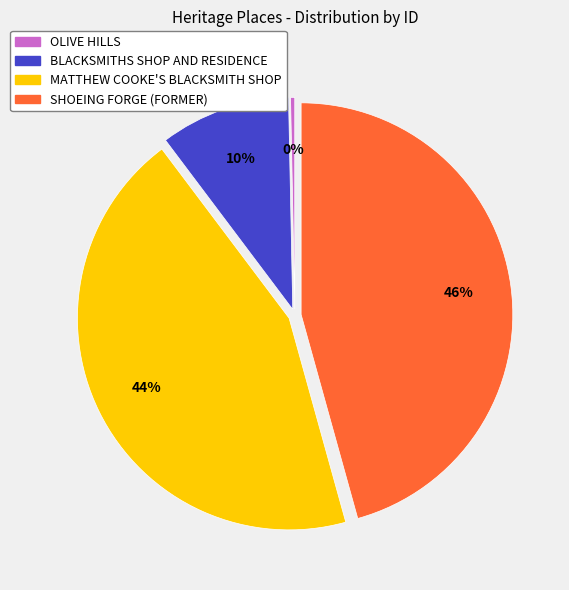

Which category has the smallest portion of the pie?

OLIVE HILLS